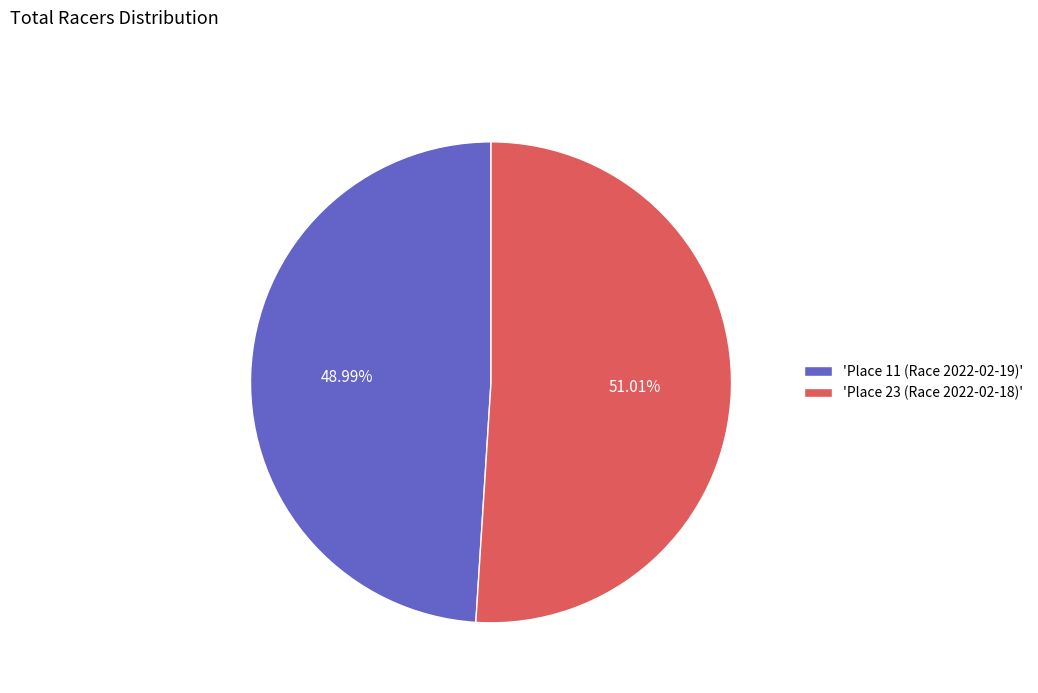

How many slices are in this pie chart?

2